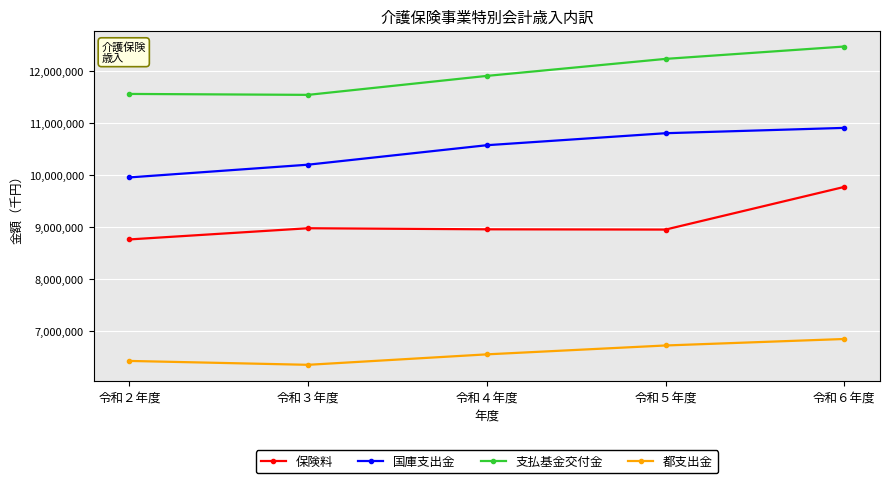

True or false: 都支出金 and 支払基金交付金 intersect in this chart.

False